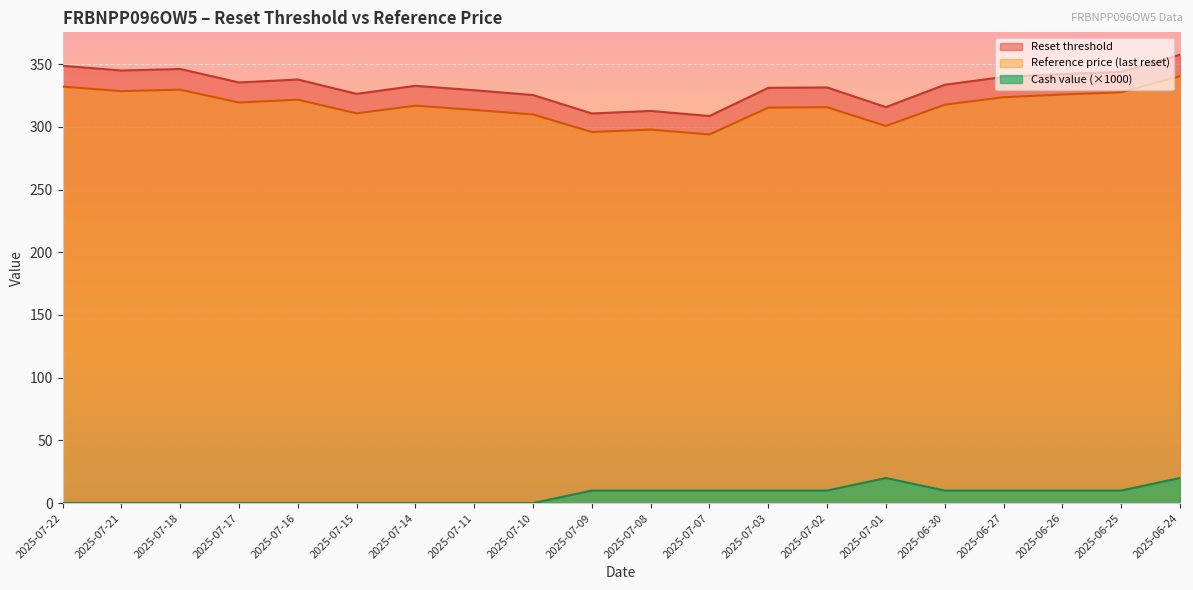

How many lines are shown in the chart?

3